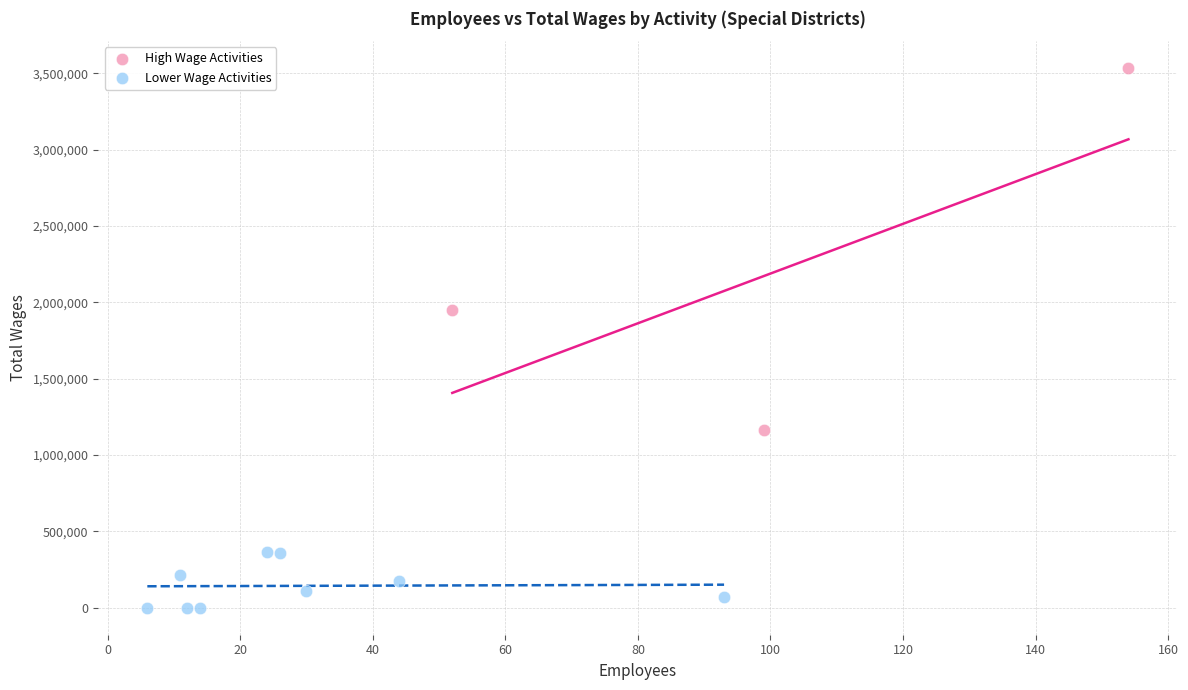

Which series contains the lowest Y value?

Lower Wage Activities